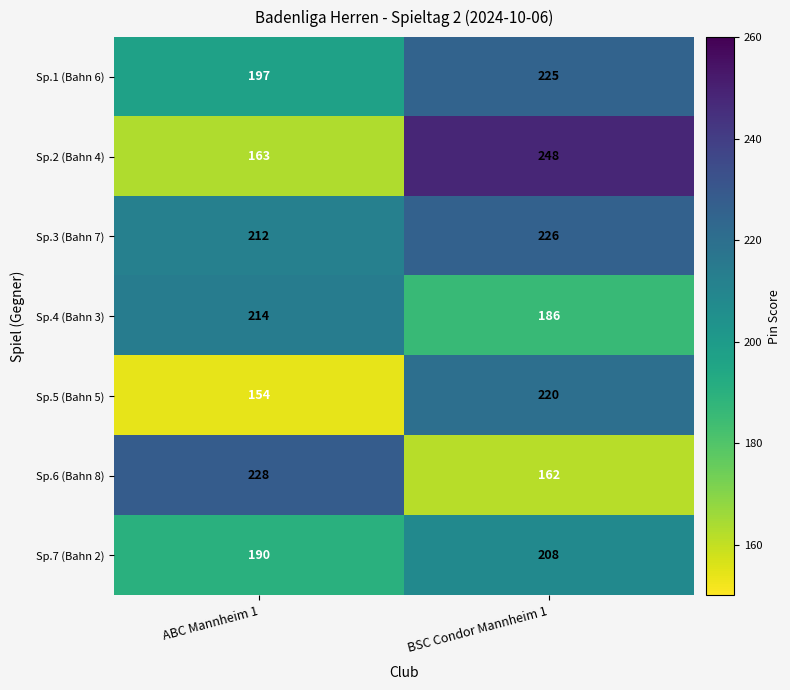

Read the Sp.2 (Bahn 4) value at BSC Condor Mannheim 1.

248